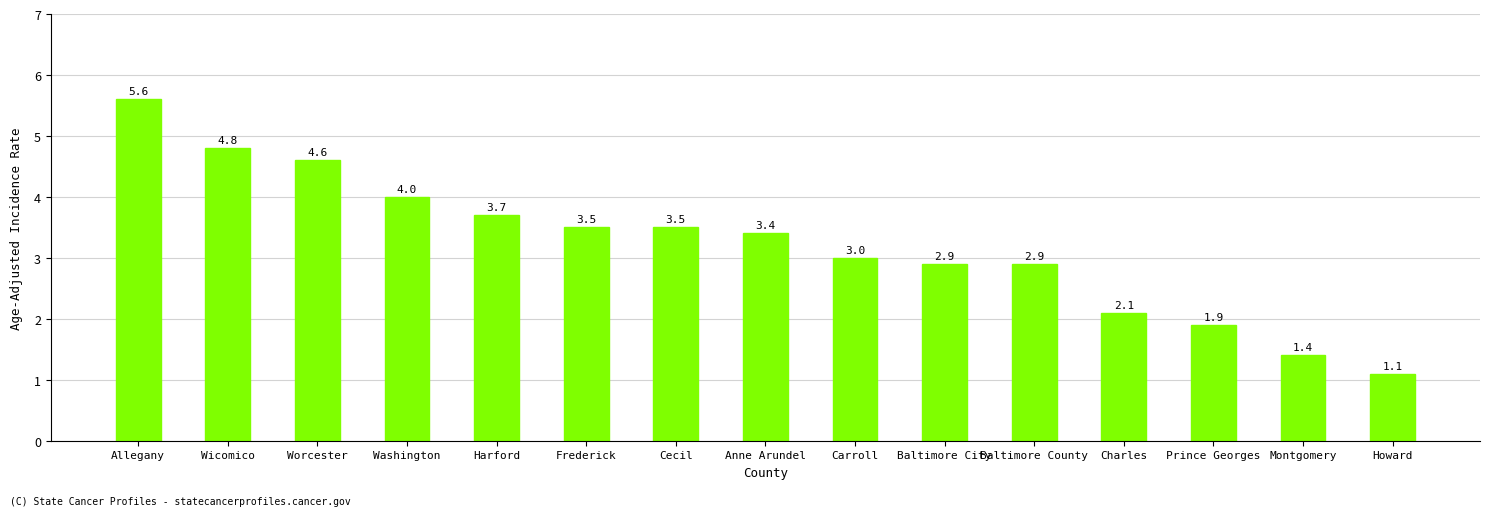

Reading left to right, list all the values displayed in this chart.

Allegany=5.6	Wicomico=4.8	Worcester=4.6	Washington=4.0	Harford=3.7	Frederick=3.5	Cecil=3.5	Anne Arundel=3.4	Carroll=3.0	Baltimore City=2.9	Baltimore County=2.9	Charles=2.1	Prince Georges=1.9	Montgomery=1.4	Howard=1.1